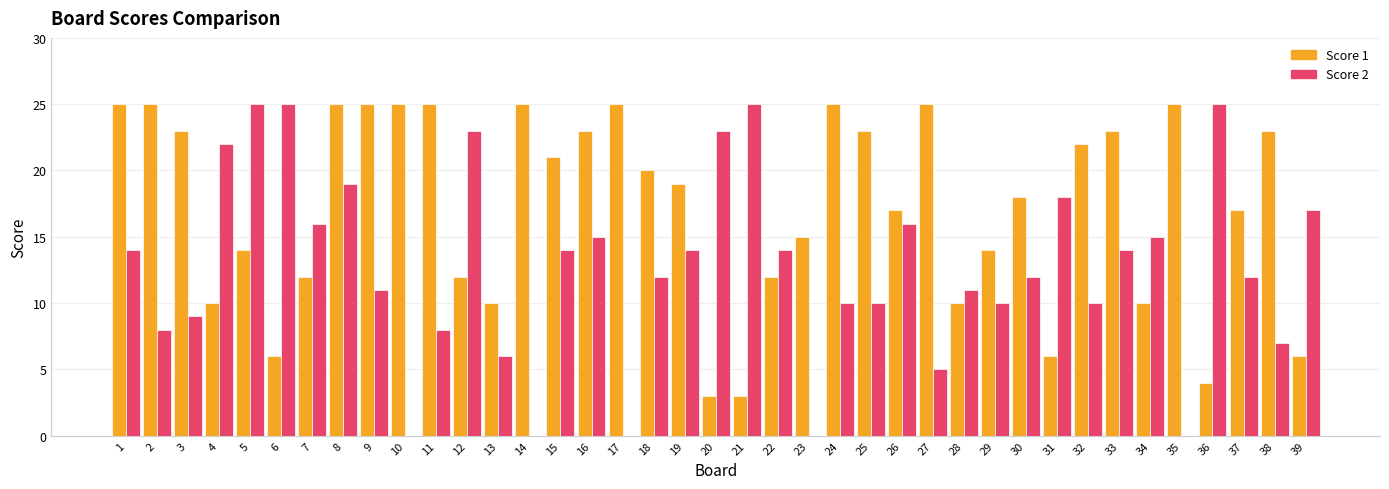

What is the sum of all Score 1 values?

671